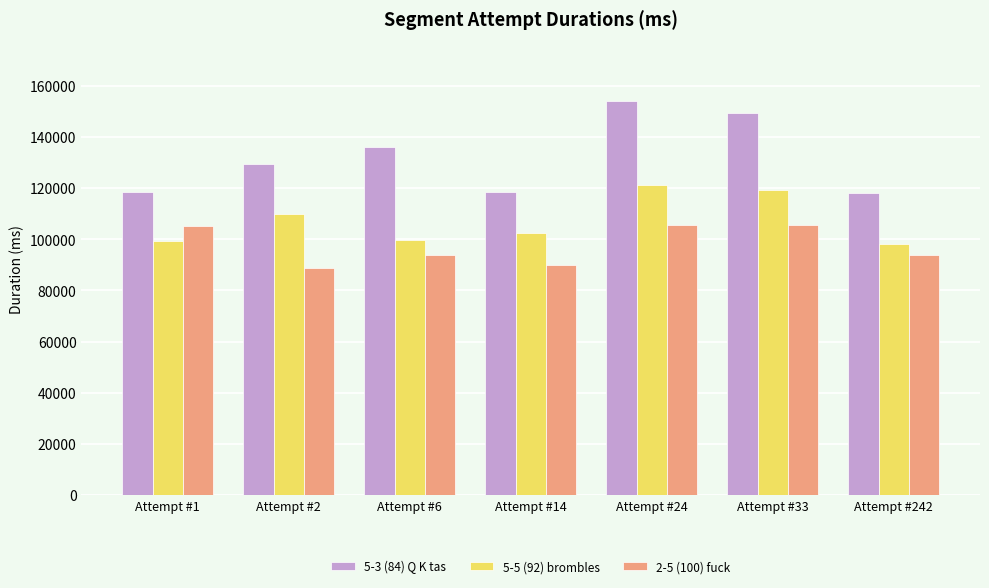

Where does the 2-5 (100) fuck series first go above 93904?

Attempt #1